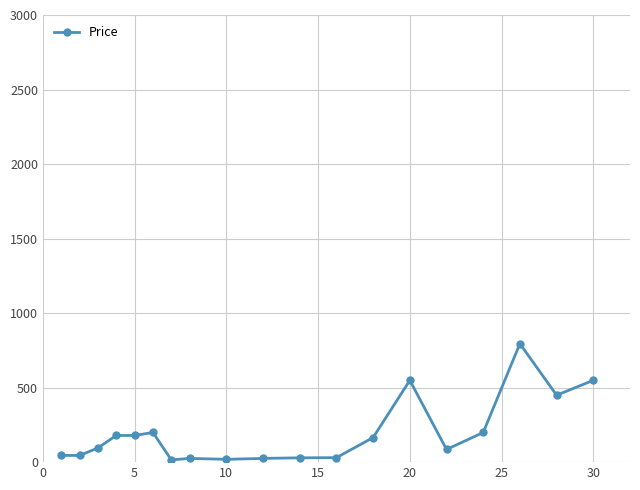

What is the difference between the maximum and minimum values?

780